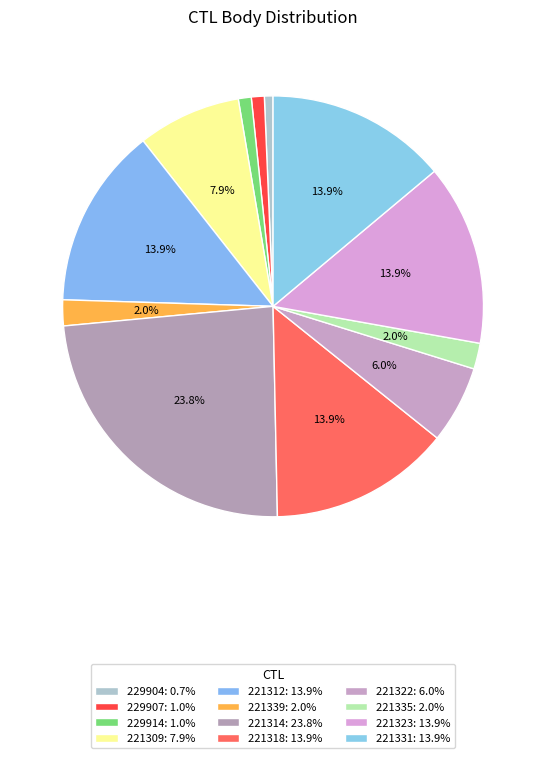

How many slices are in this pie chart?

12